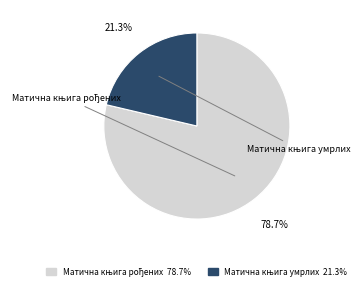

Is there a majority slice in this chart?

Yes